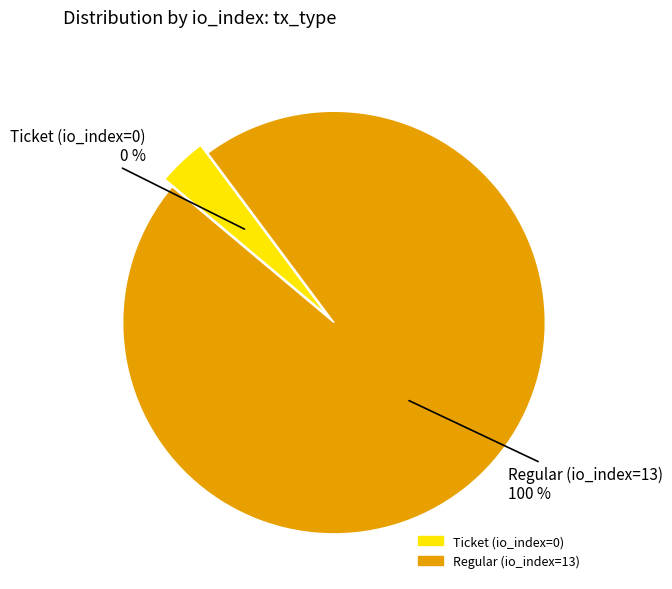

What percentage is NOT represented by Ticket (io_index=0)?

100.0%